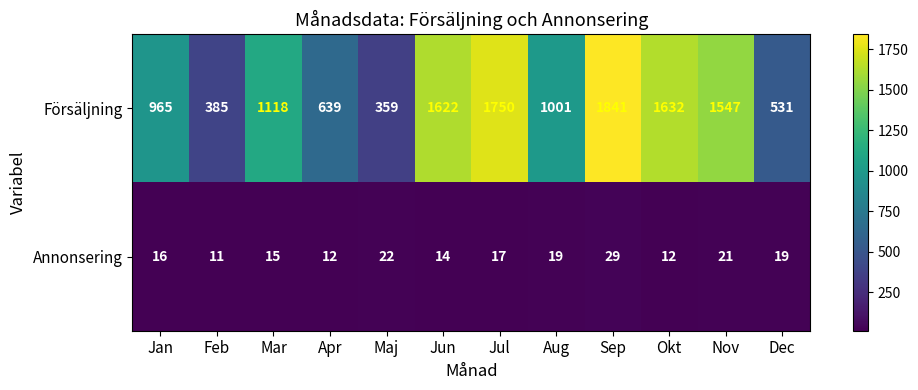

True or false: Annonsering has a value of 8 at Jul.

False